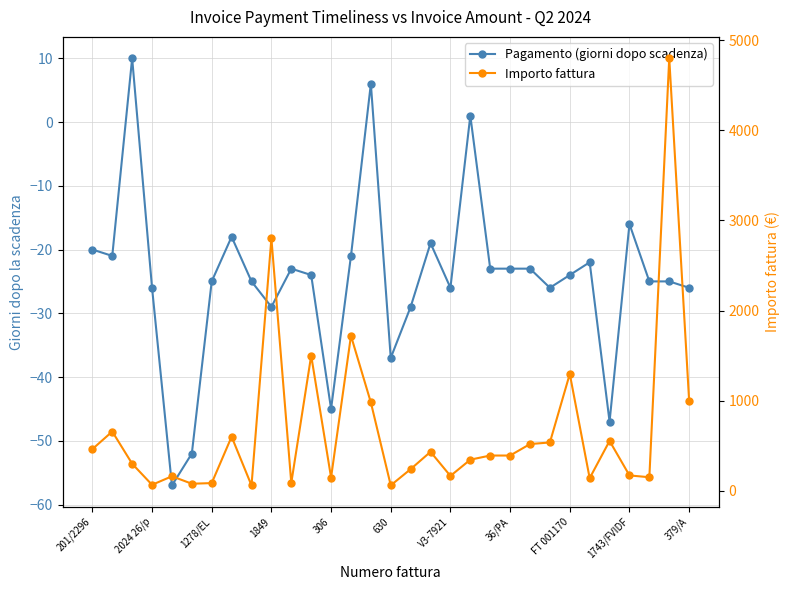

Is this an area chart (filled region under the line)?

No